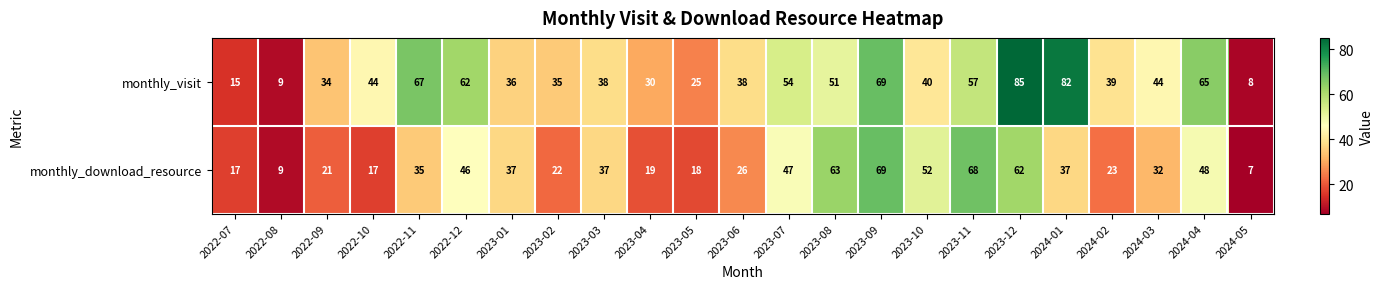

Which series has the largest range (max minus min)?

monthly_visit